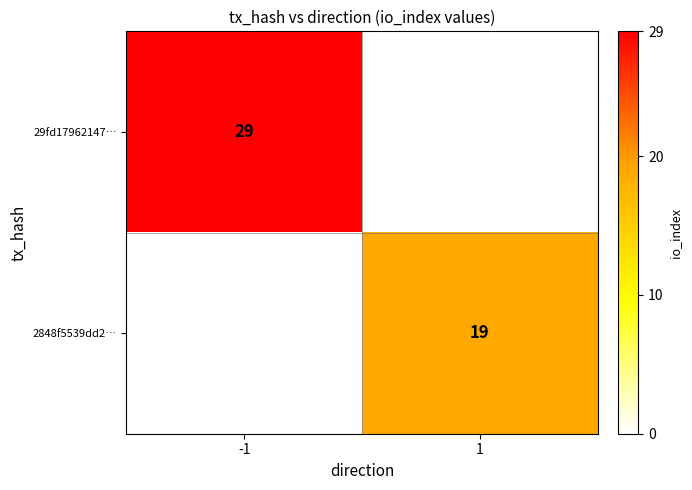

True or false: 2848f5539dd2… has a value of 19 at 1.

True